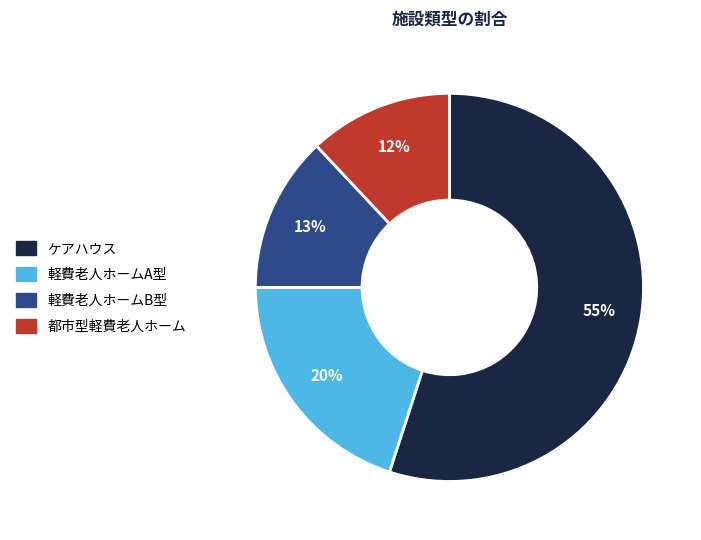

Is it true that ケアハウス is 49% of the pie?

False